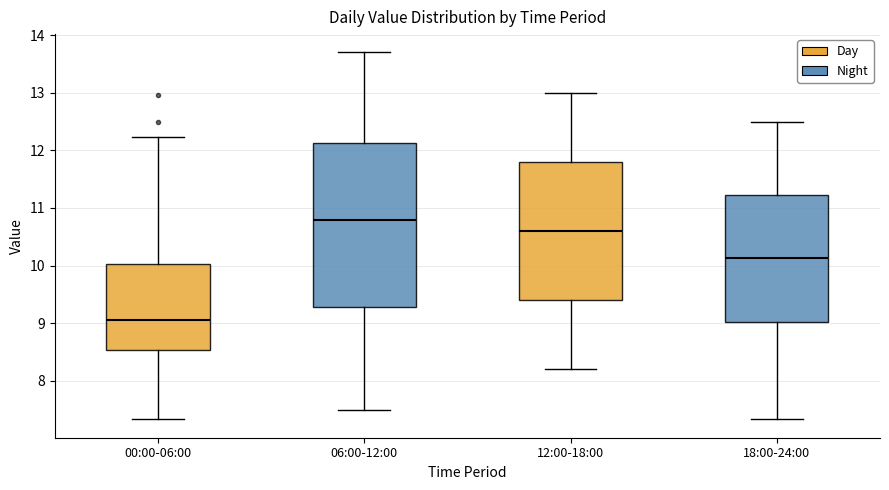

Comparing the boxes themselves (not the whiskers), which one is the tallest?

06:00-12:00